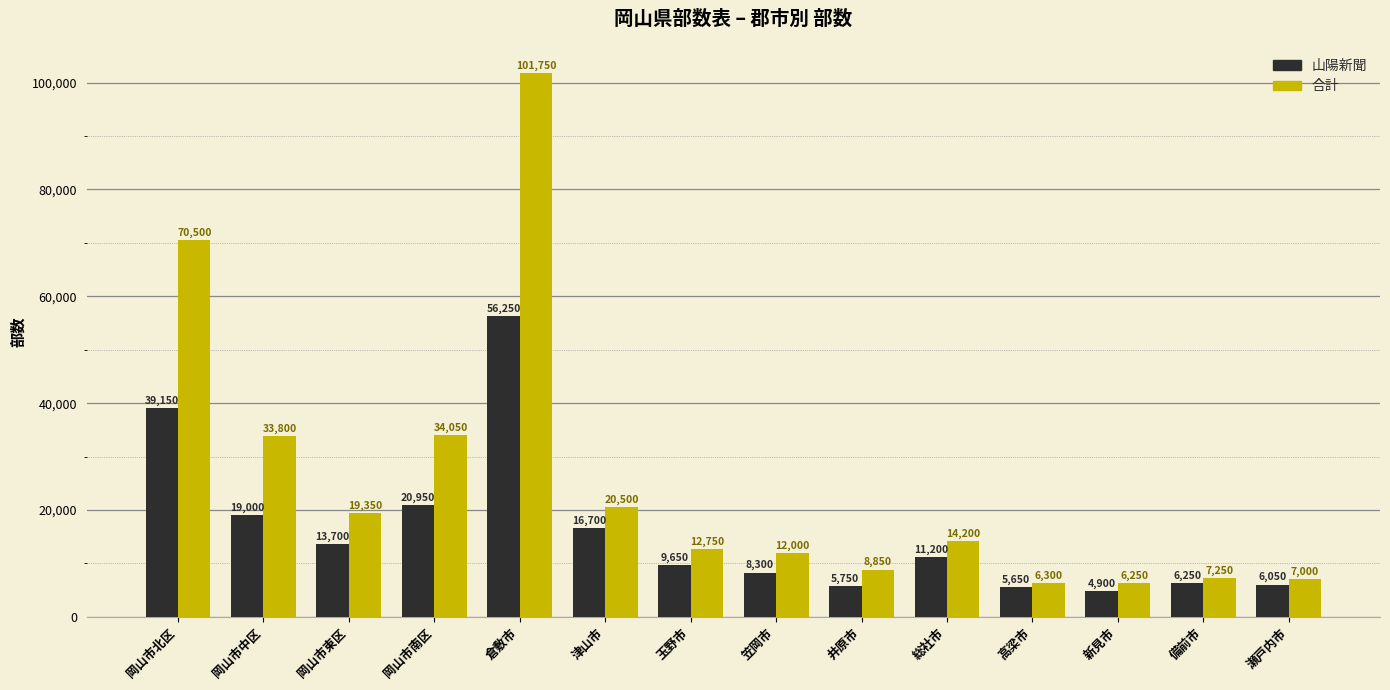

How many bars are there in each group?

2